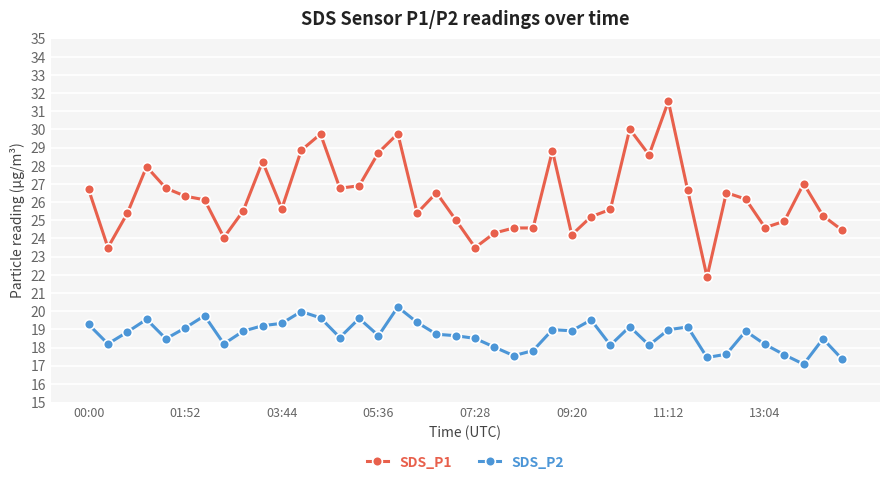

What is the greatest value displayed?

31.6